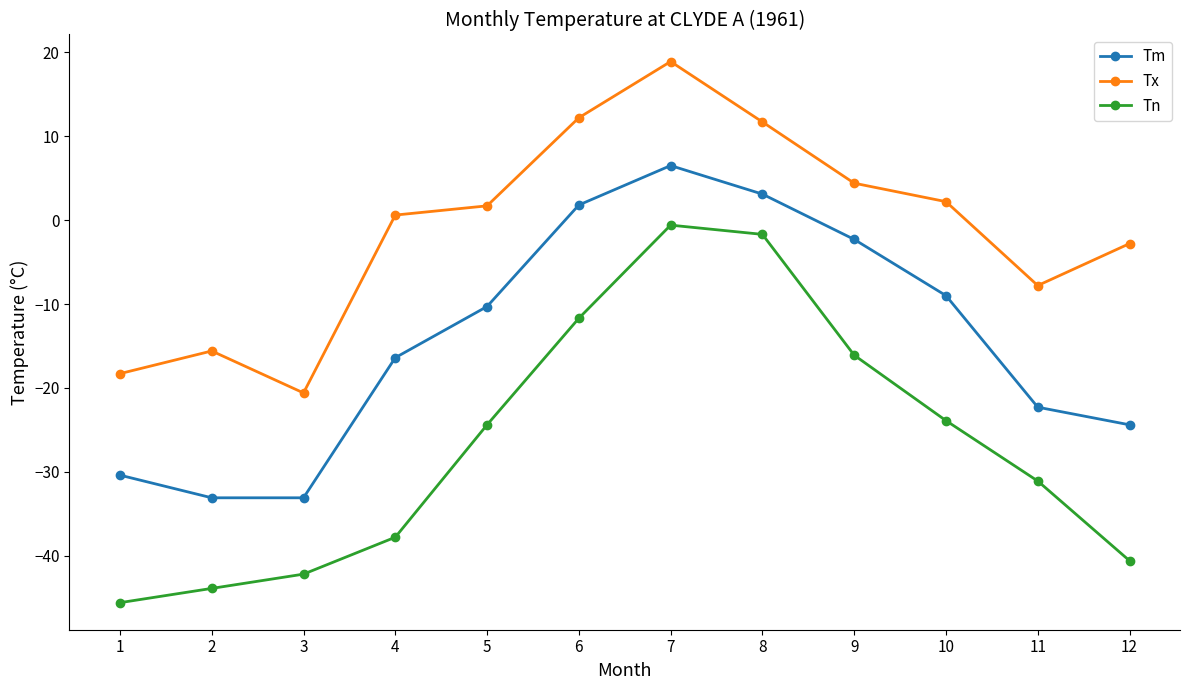

Where is the first local maximum for Tm?

7